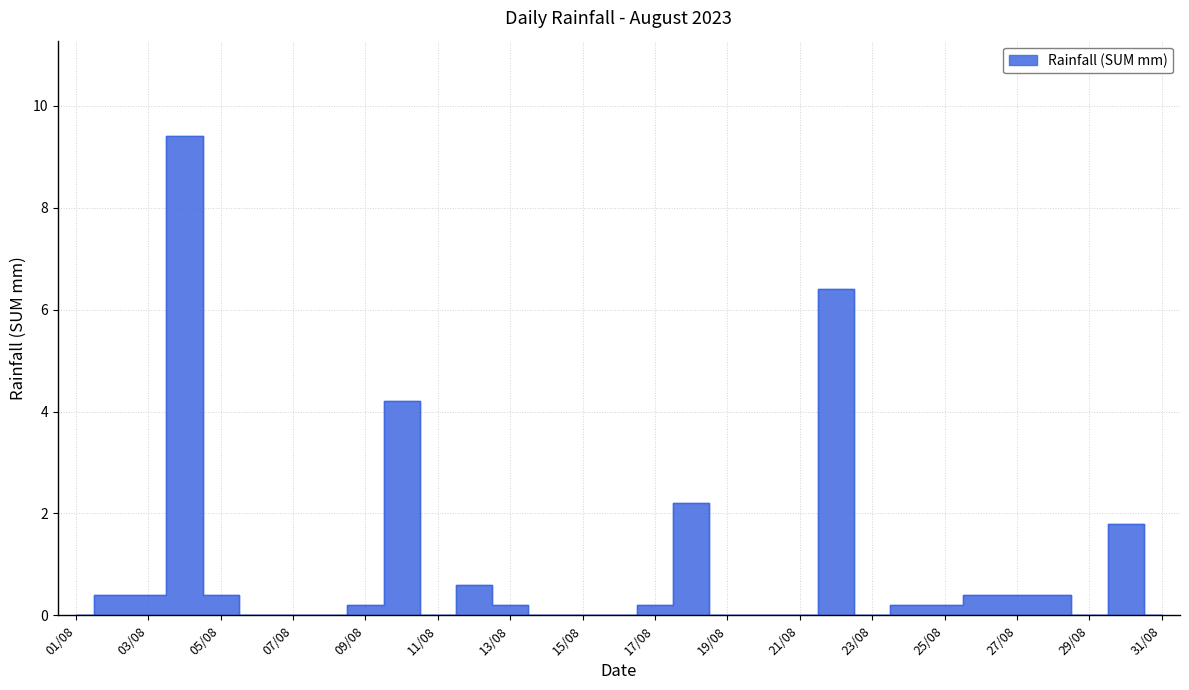

Reading left to right, list all the values displayed in this chart.

0.0	0.4	0.4	9.4	0.4	0.0	0.0	0.0	0.2	4.2	0.0	0.6	0.2	0.0	0.0	0.0	0.2	2.2	0.0	0.0	0.0	6.4	0.0	0.2	0.2	0.4	0.4	0.4	0.0	1.8	0.0